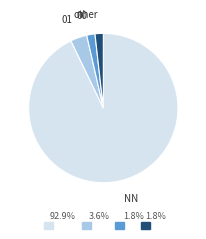

Is there a majority slice in this chart?

Yes